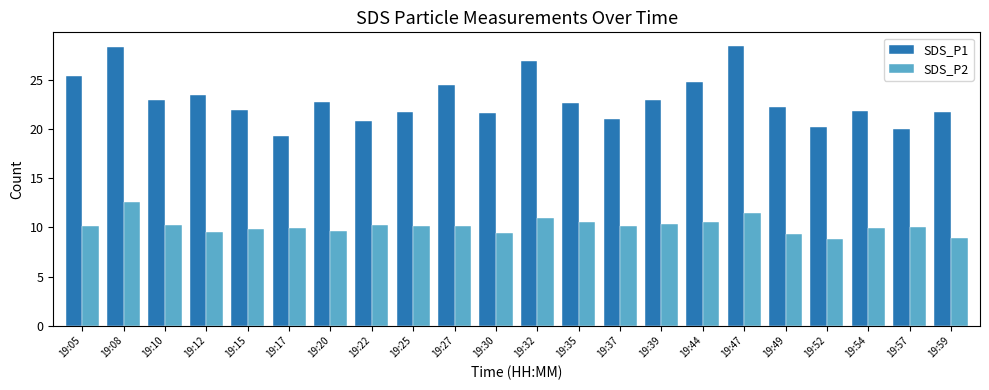

Are the bars grouped side by side (vs. stacked)?

Yes